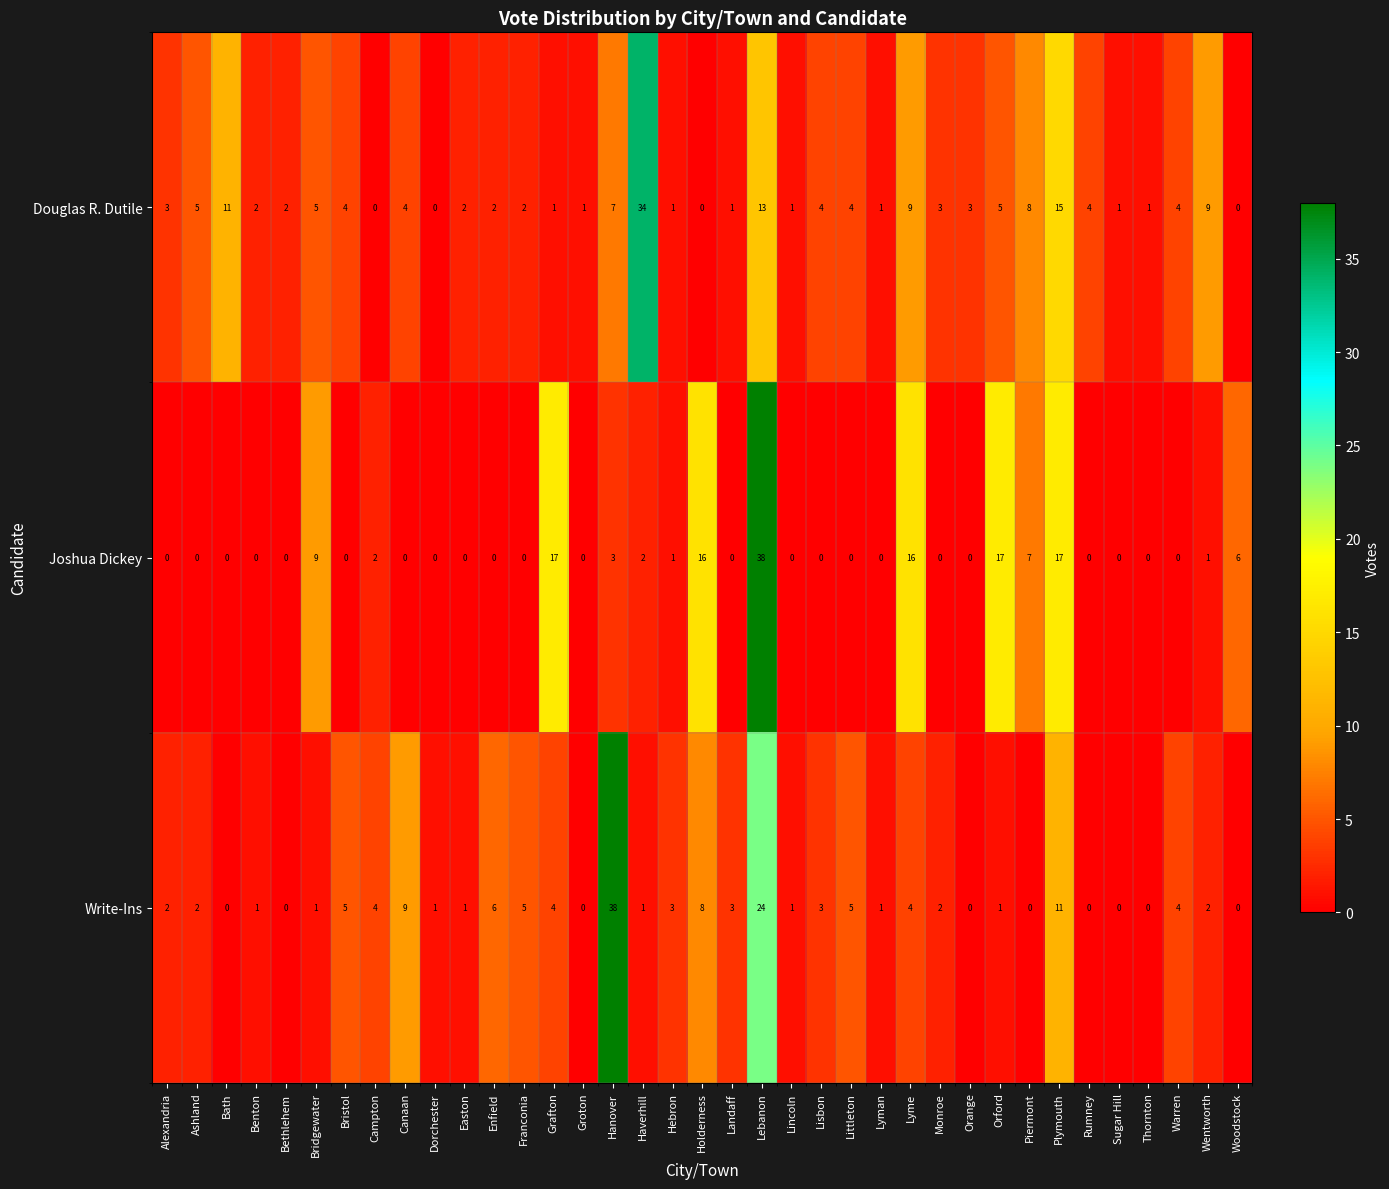

The value of Joshua Dickey at Ashland is -23. True or false?

False